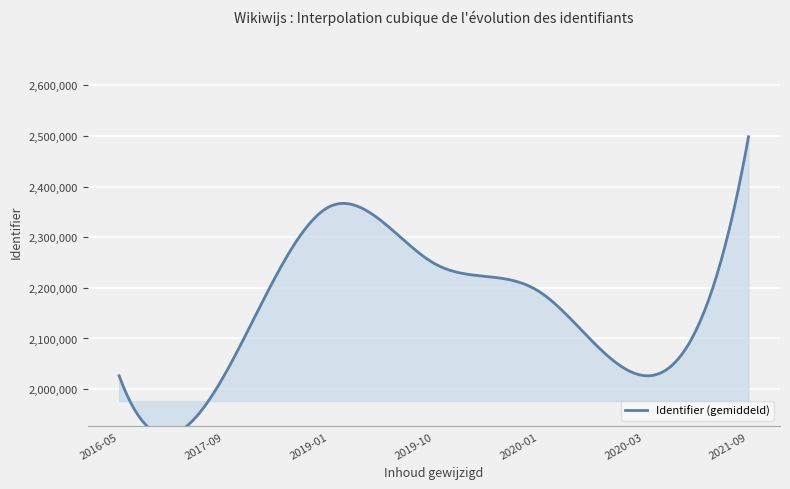

The chart shows a value of 1245662 at 2020-03-18. True or false?

False